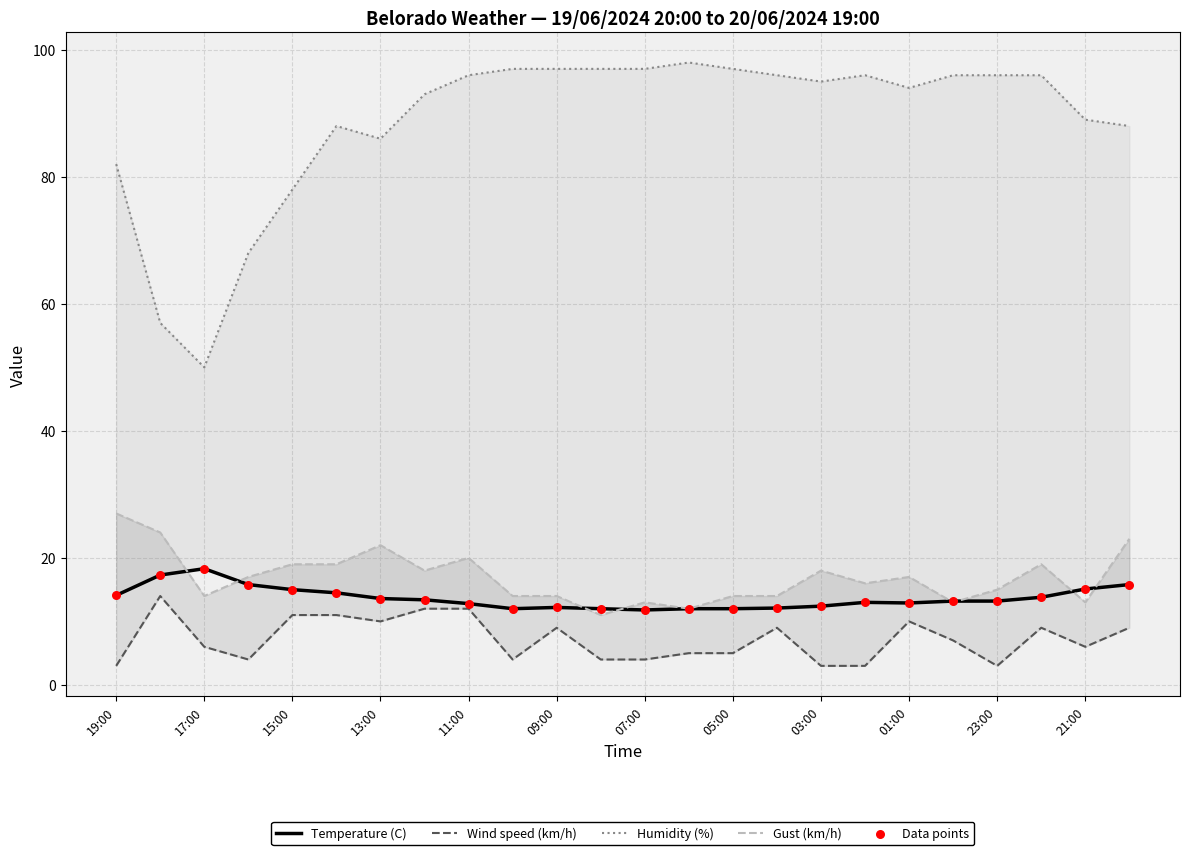

Which series contains the lowest Y value?

Wind speed (km/h)